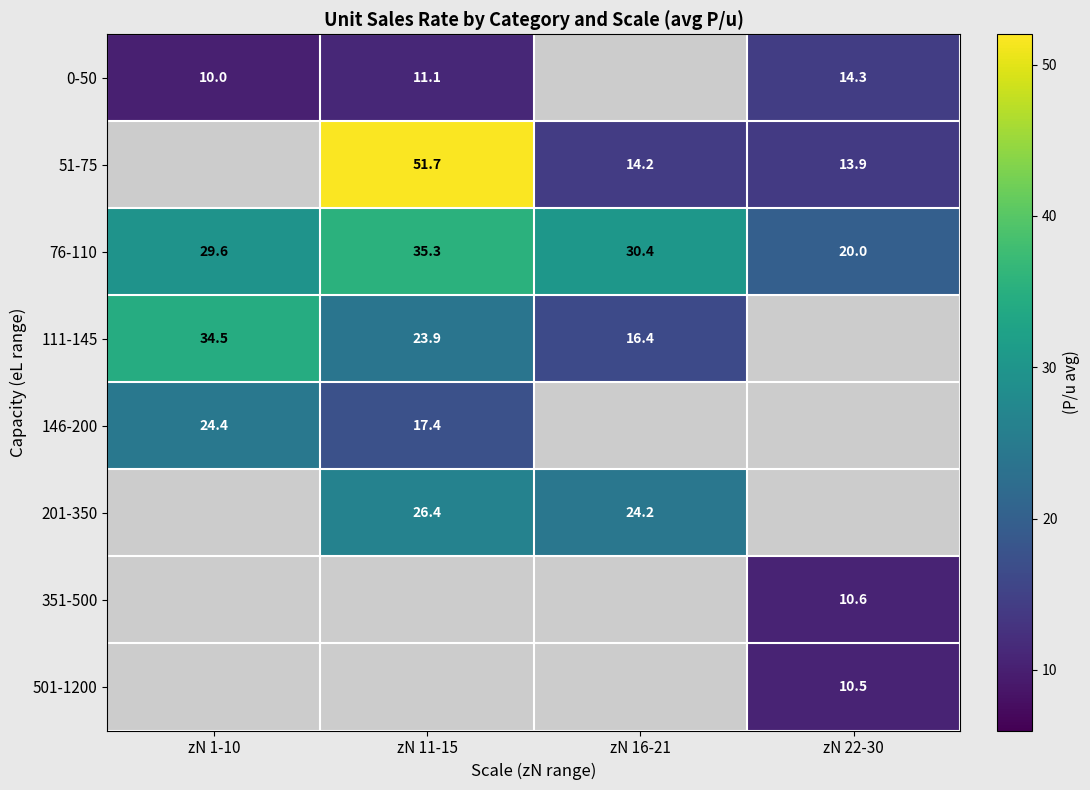

How many categories are shown in the chart?

4